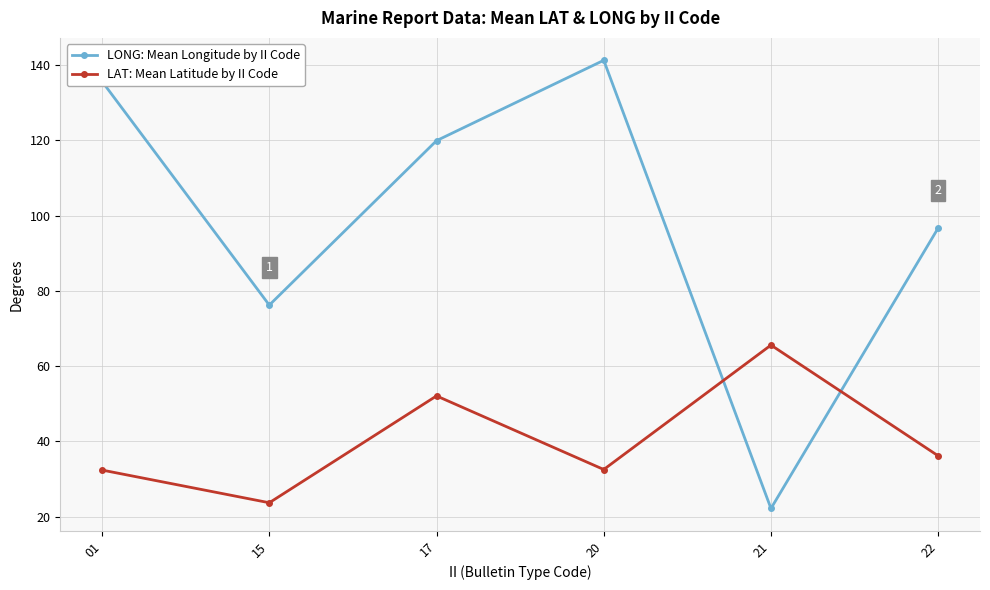

True or false: LAT: Mean Latitude by II Code has a value of 36.2 at 22.

True